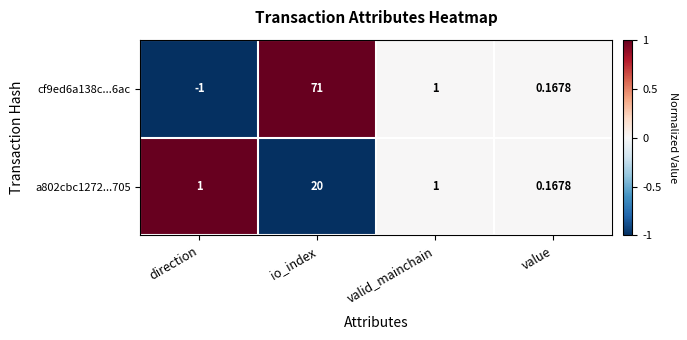

Which category has the highest value across all series?

io_index